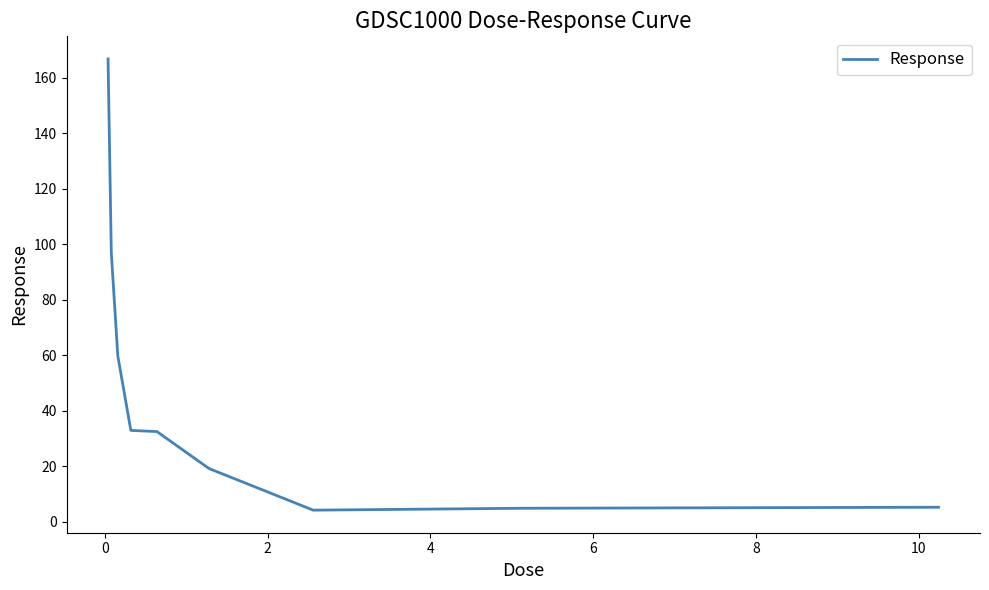

What is the maximum value shown in the chart?

166.8